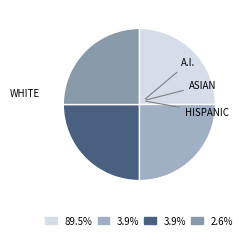

To the nearest percent, what is the difference between the largest and smallest slice percentages?

87%